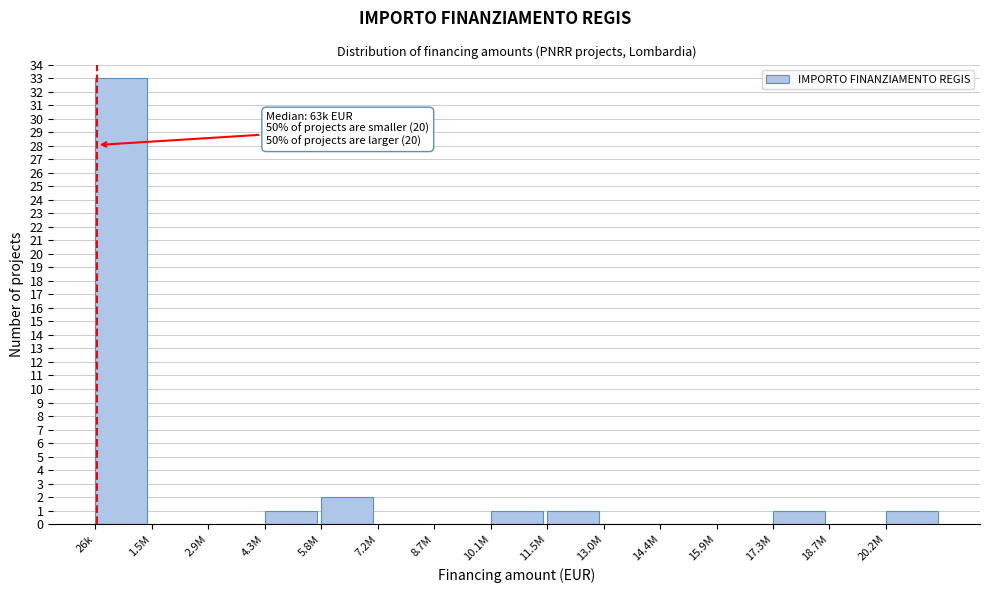

Reading left to right, transcribe all the data shown in this chart.

26k=33	1.5M=0	2.9M=0	4.3M=1	5.8M=2	7.2M=0	8.7M=0	10.1M=1	11.5M=1	13.0M=0	14.4M=0	15.9M=0	17.3M=1	18.7M=0	20.2M=1